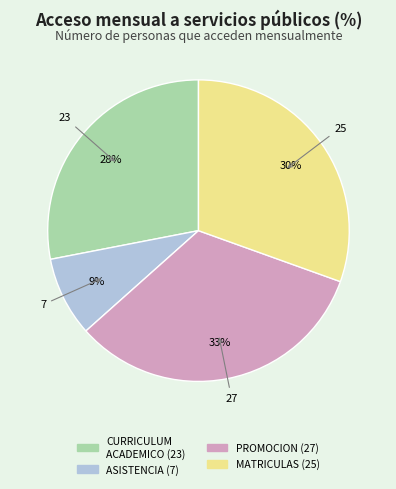

To the nearest percent, what is the average slice percentage?

25%